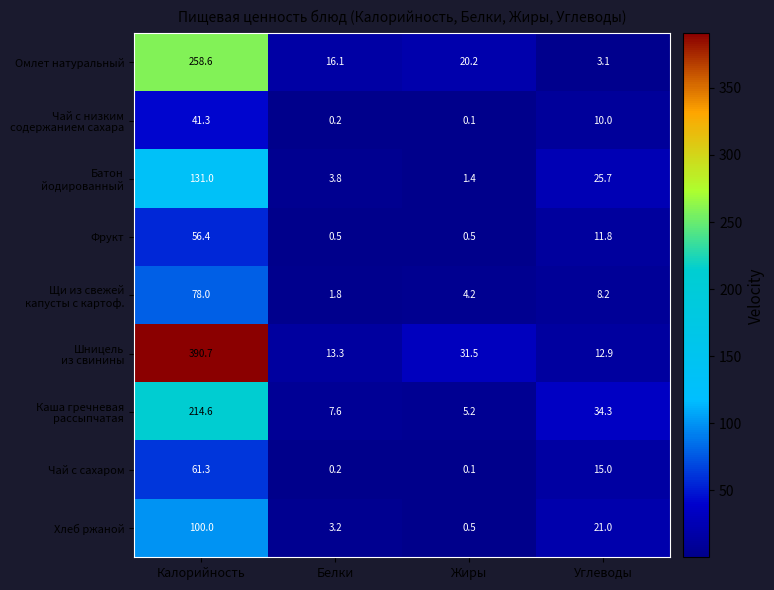

At which category does the chart reach its peak across all series?

Калорийность